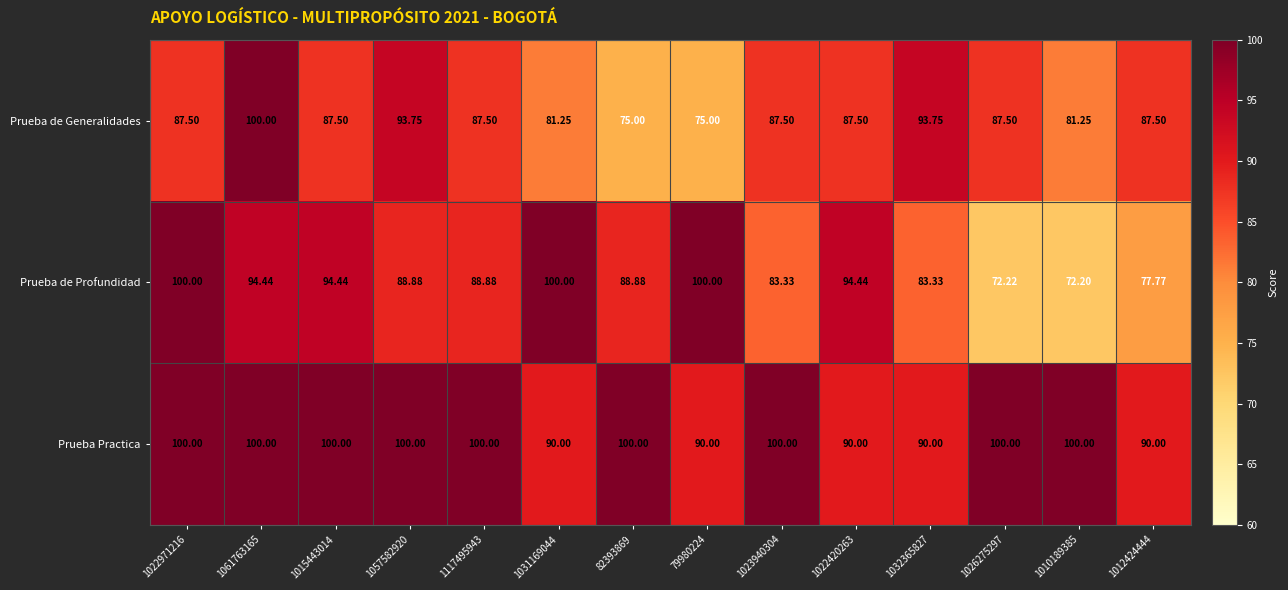

List the series in order of their overall mean, highest first.

Prueba Practica, Prueba de Profundidad, Prueba de Generalidades